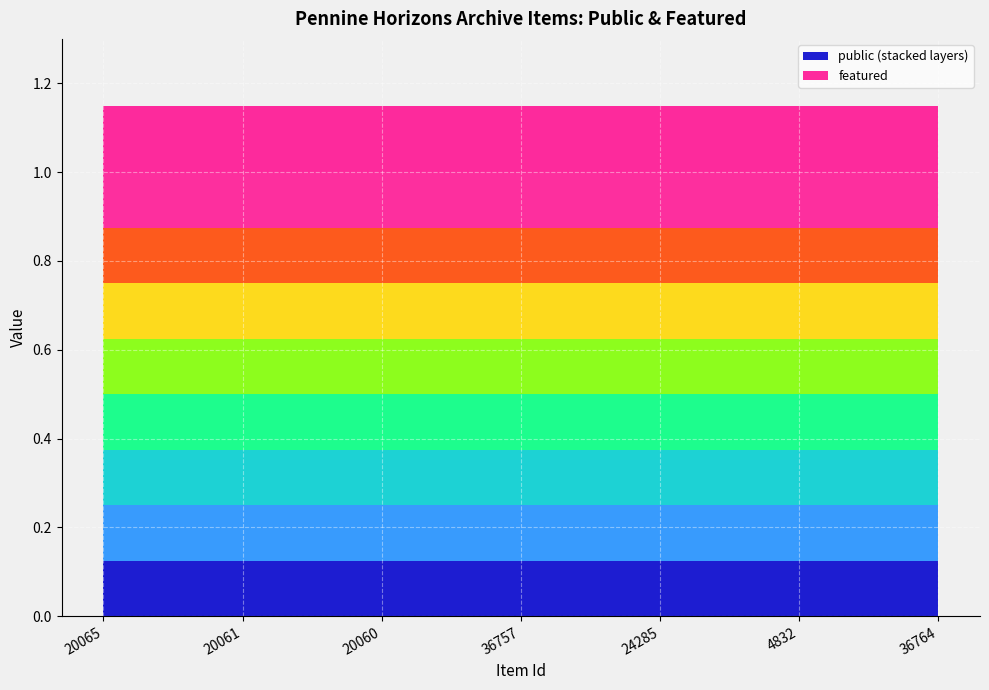

True or false: public and featured cross at least once.

False